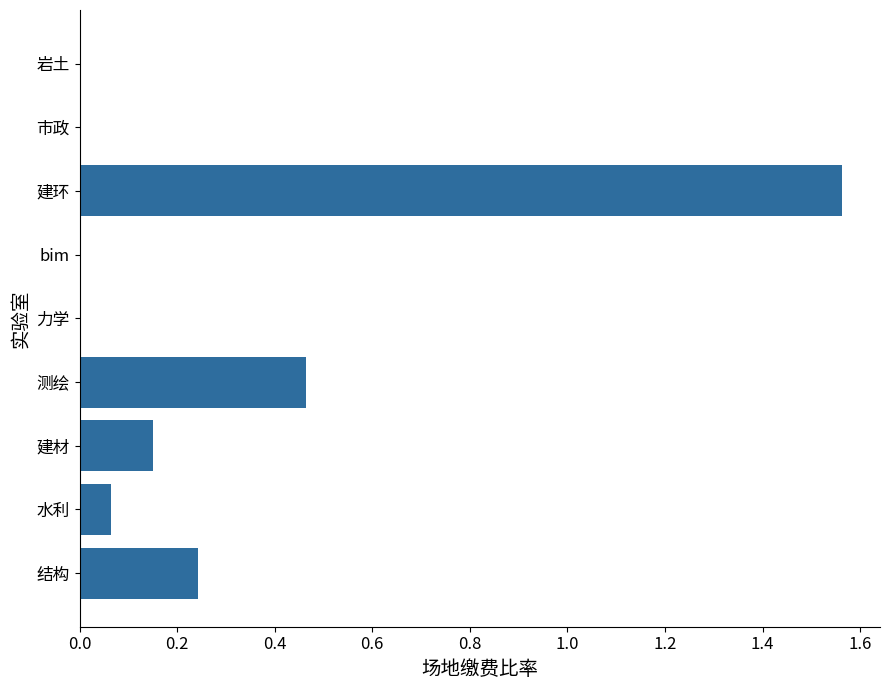

Which category has the highest value across all series?

建环